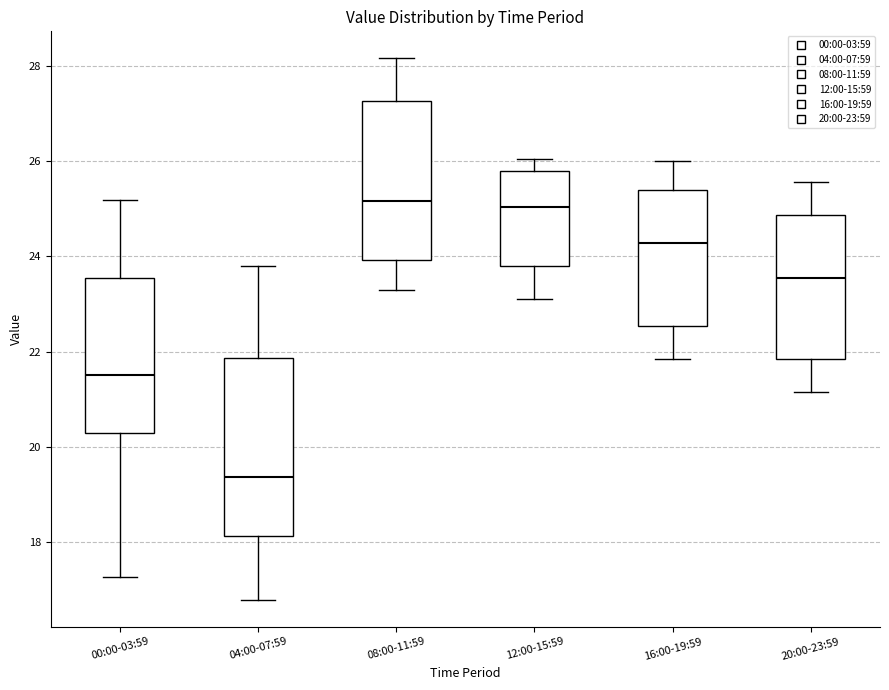

Reading left to right, read every box against the y-axis: the position of its median line, the range the box covers, and the ends of its whiskers. The values are not printed on the chart, so give them approximately, as read against the axis.

00:00-03:59: median 21.6, box 20.2 to 23.6, whiskers 17.2 to 25.2
04:00-07:59: median 19.4, box 18.2 to 21.8, whiskers 16.8 to 23.8
08:00-11:59: median 25.2, box 24.0 to 27.2, whiskers 23.4 to 28.2
12:00-15:59: median 25.0, box 23.8 to 25.8, whiskers 23.2 to 26.0
16:00-19:59: median 24.2, box 22.6 to 25.4, whiskers 21.8 to 26.0
20:00-23:59: median 23.6, box 21.8 to 24.8, whiskers 21.2 to 25.6